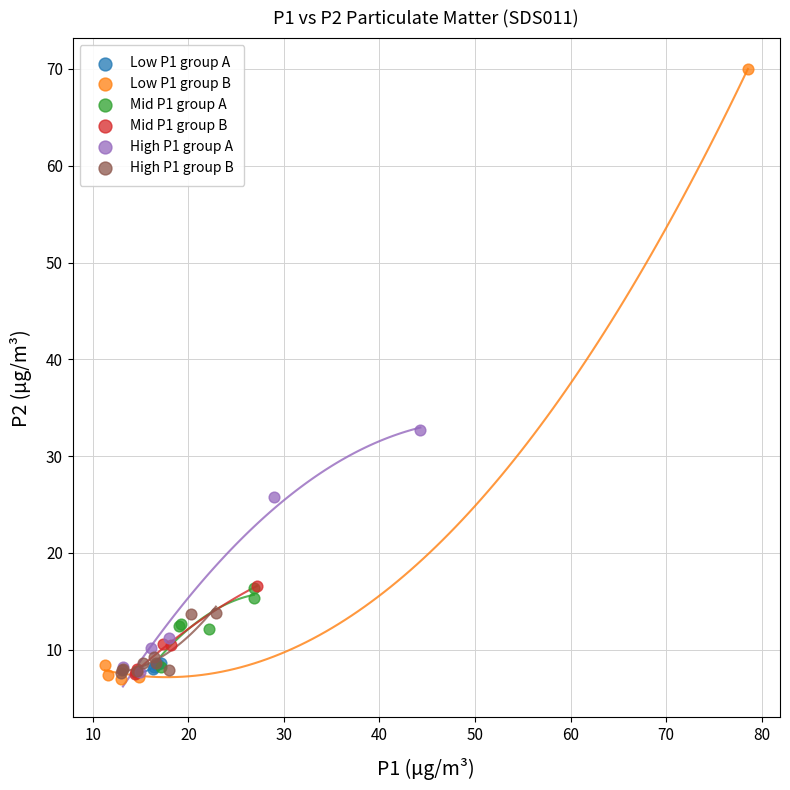

Which series has the widest spread of Y values?

Low P1 group B